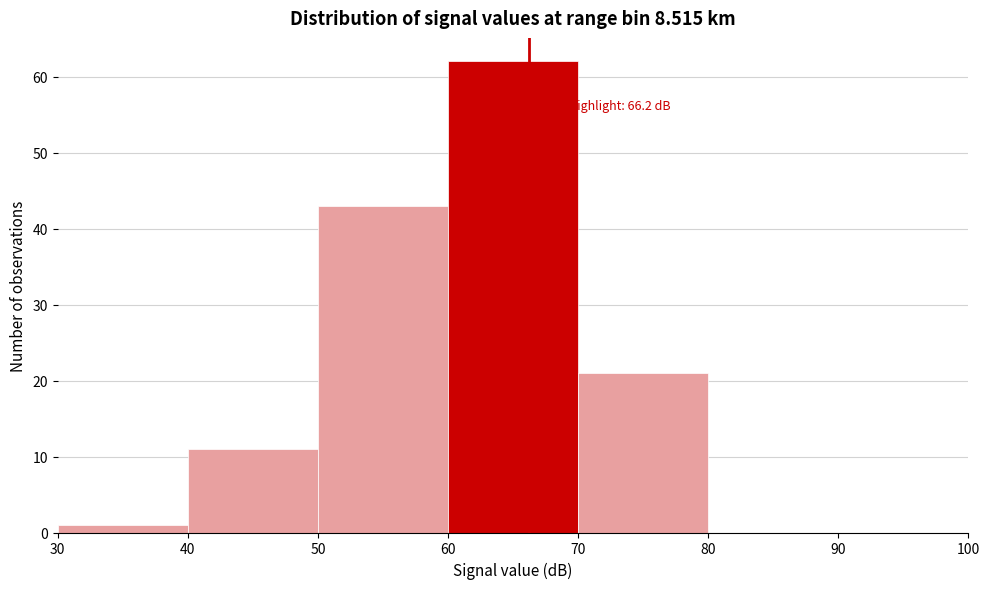

Over which range of the x-axis is the bar tallest?

60 to 70